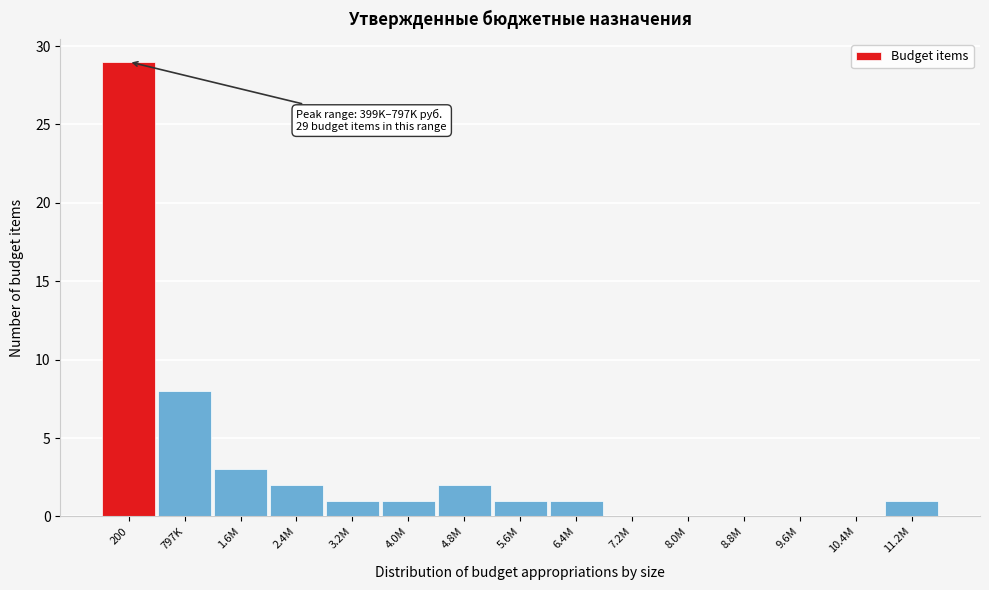

Reading right to left, what are all the values shown in this chart?

11.2M=1	10.4M=0	9.6M=0	8.8M=0	8.0M=0	7.2M=0	6.4M=1	5.6M=1	4.8M=2	4.0M=1	3.2M=1	2.4M=2	1.6M=3	797K=8	200=29